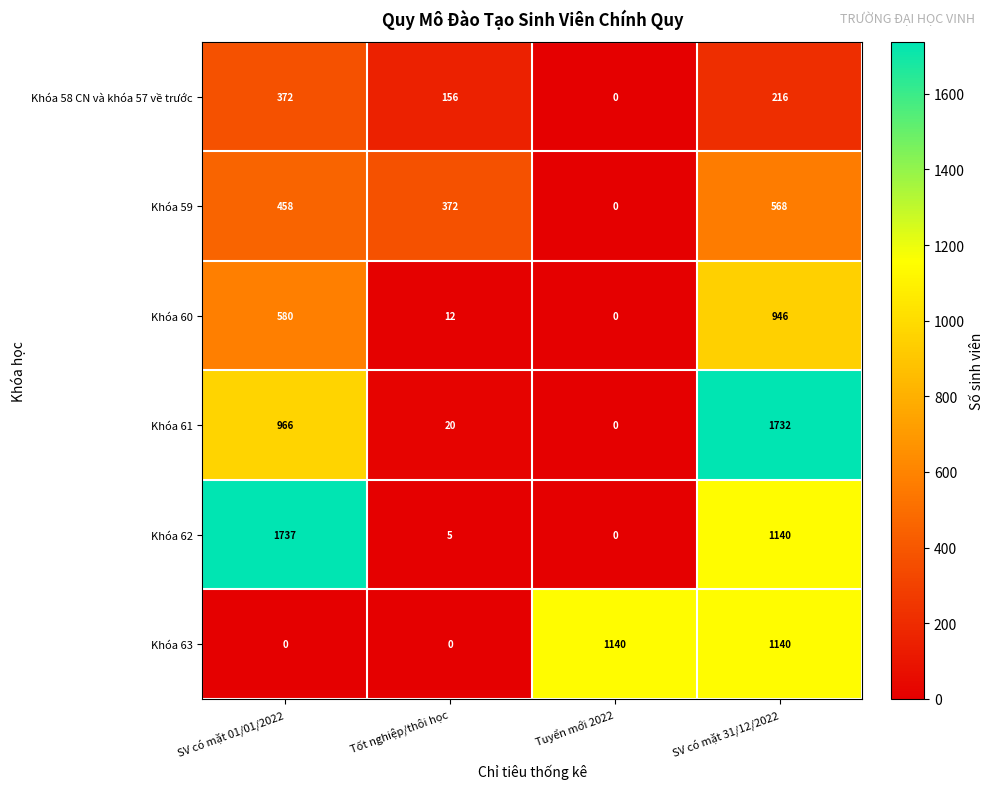

At which label does Khóa 62 first exceed 1140?

SV có mặt 01/01/2022